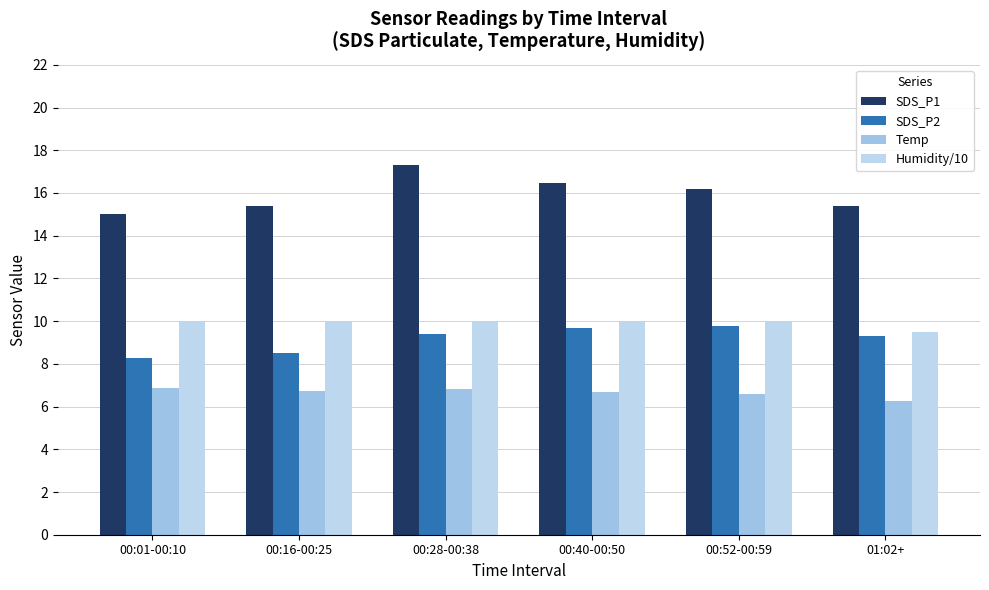

Are the bars grouped side by side (vs. stacked)?

Yes